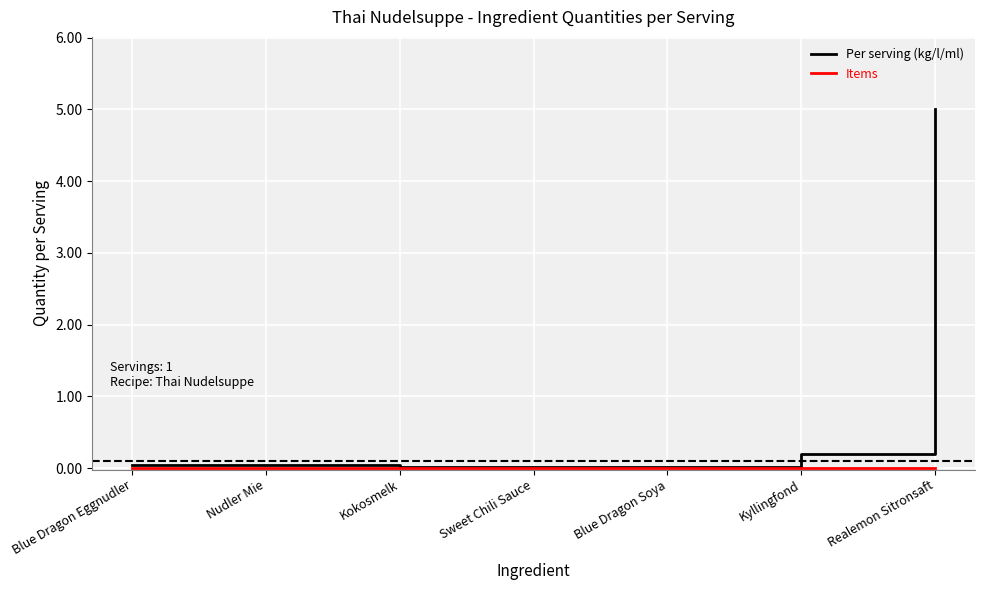

At which label is Per serving (kg/l/ml) closest to 2?

Kyllingfond